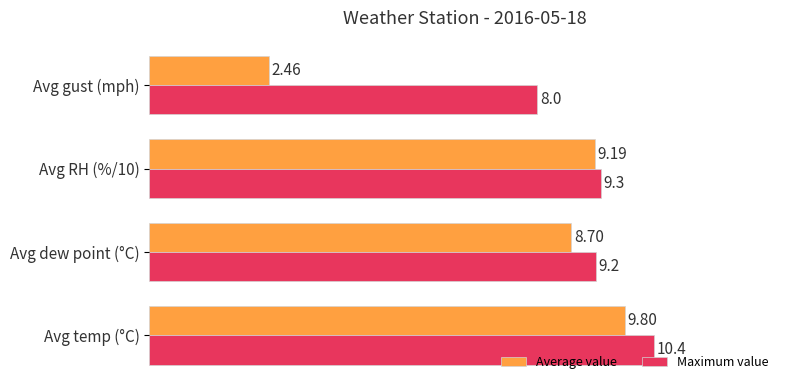

What is the difference between the second highest and minimum values in the Maximum value series?

1.3